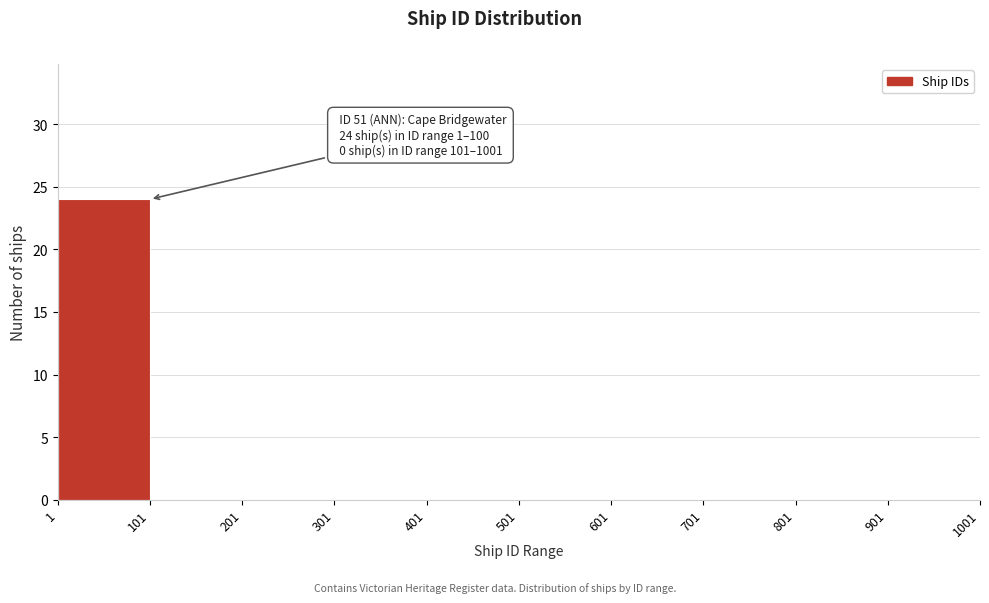

Which range on the x-axis has the tallest bar?

1 to 101